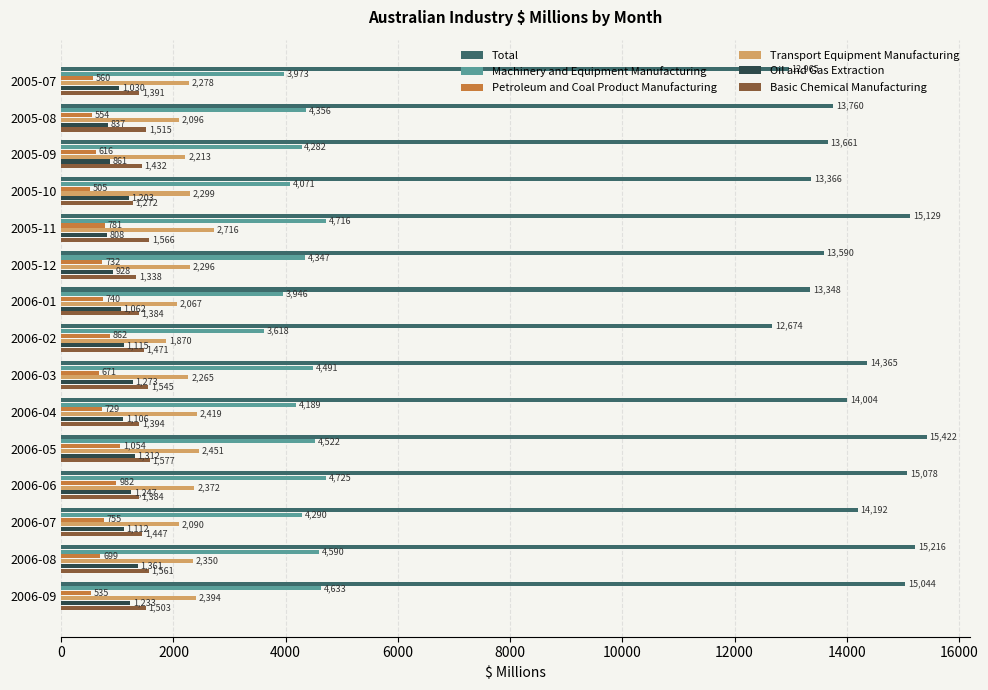

The value of Machinery and Equipment Manufacturing at 2006-01 is 6860. True or false?

False